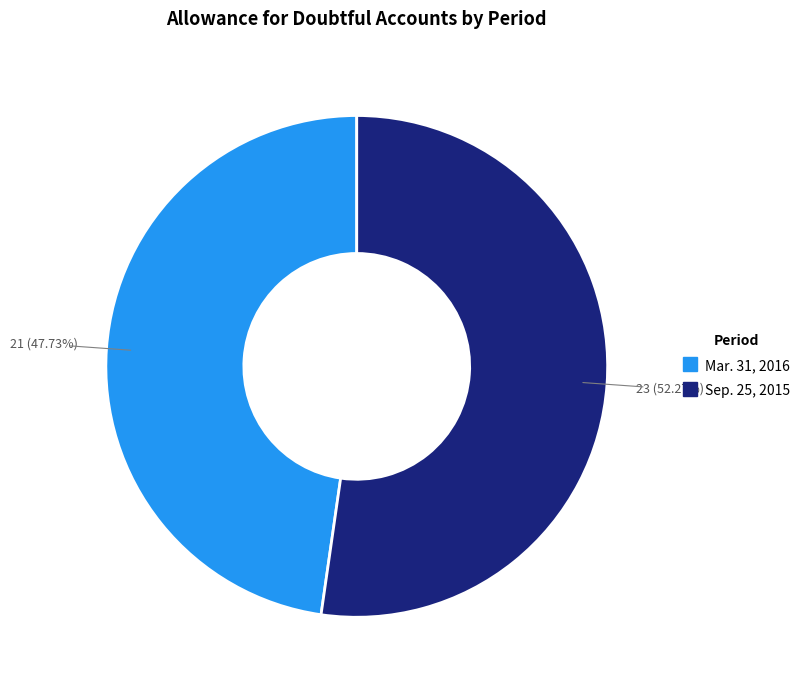

Does any single category account for the majority?

Yes